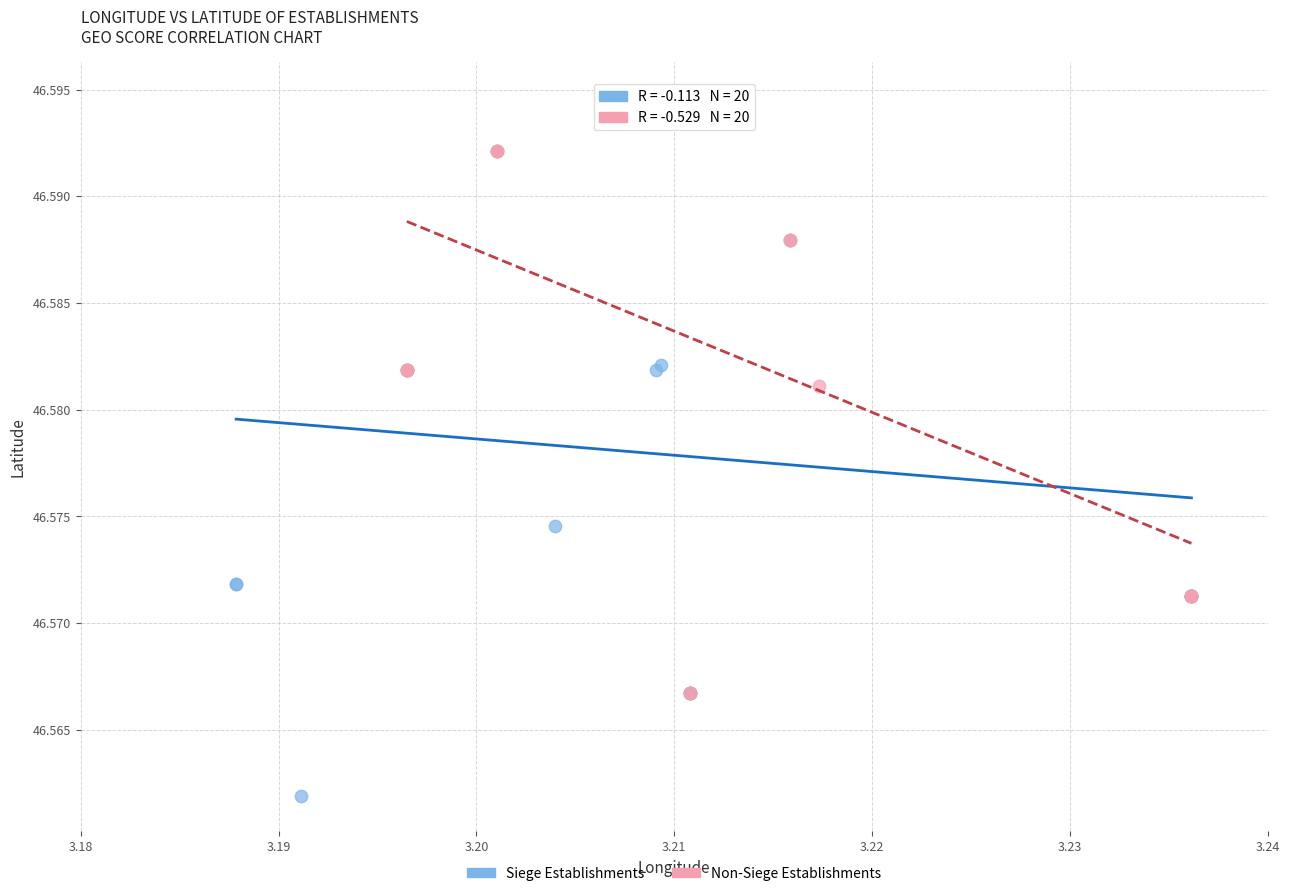

Which series reaches the minimum Y coordinate?

Siege Establishments